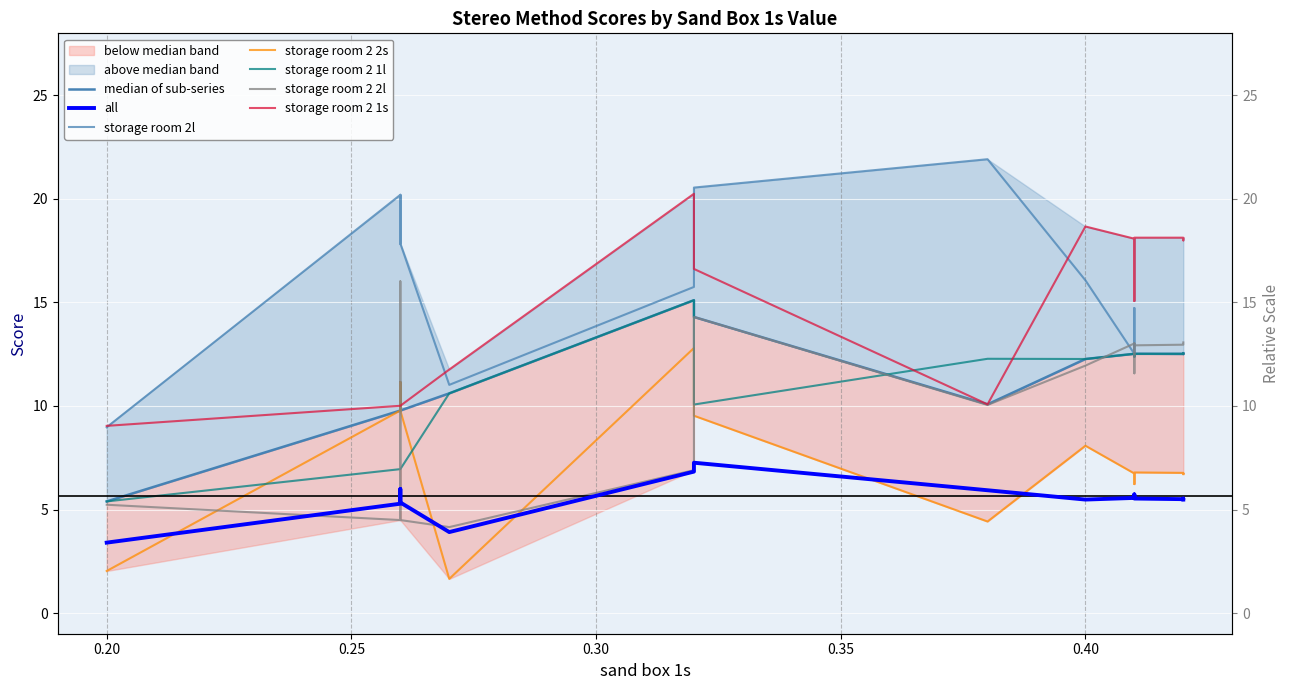

What is the sum of all storage room 2 1l values?

223.8